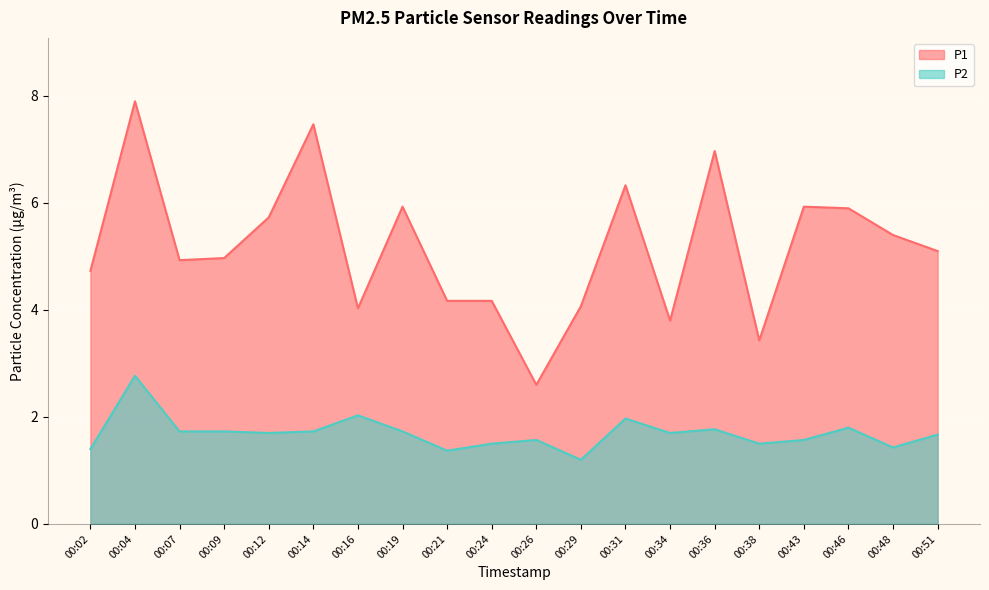

True or false: P1 and P2 intersect in this chart.

False